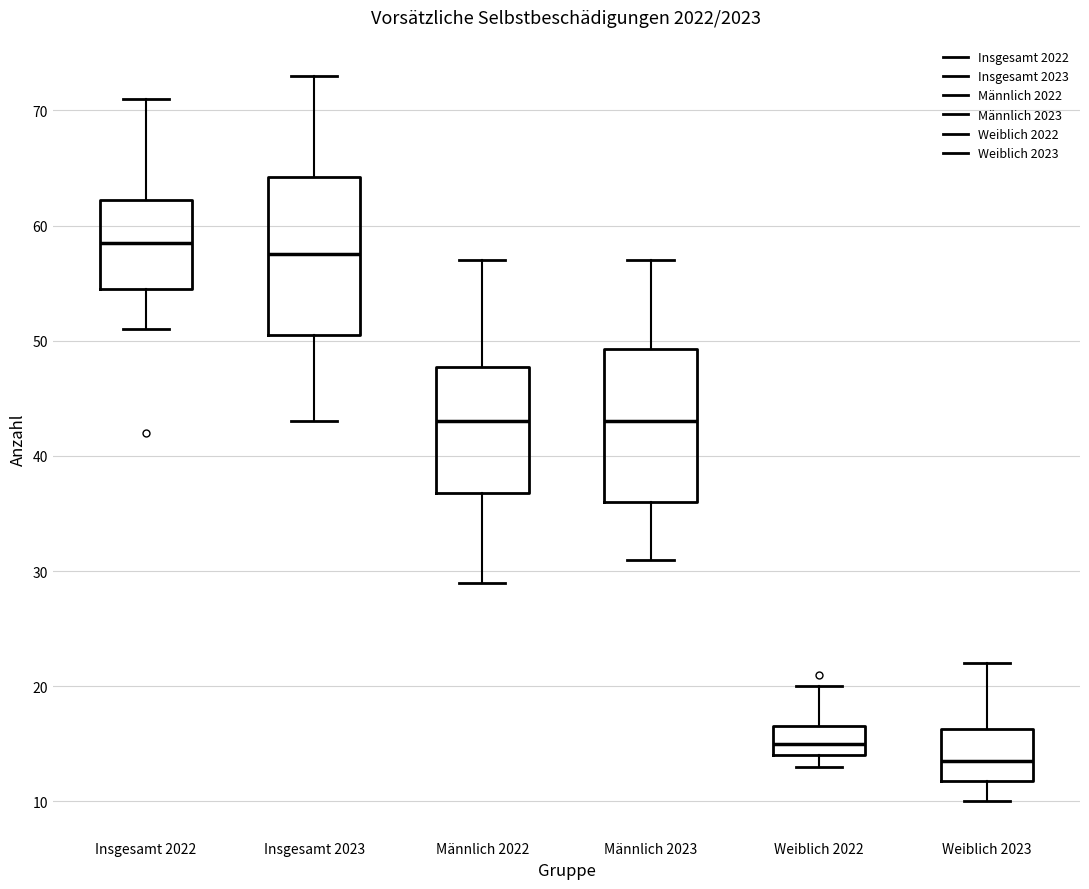

Where does the lower whisker of the box for Weiblich 2023 end on the y-axis? The values are not printed on the chart, so give them approximately, as read against the axis.

10